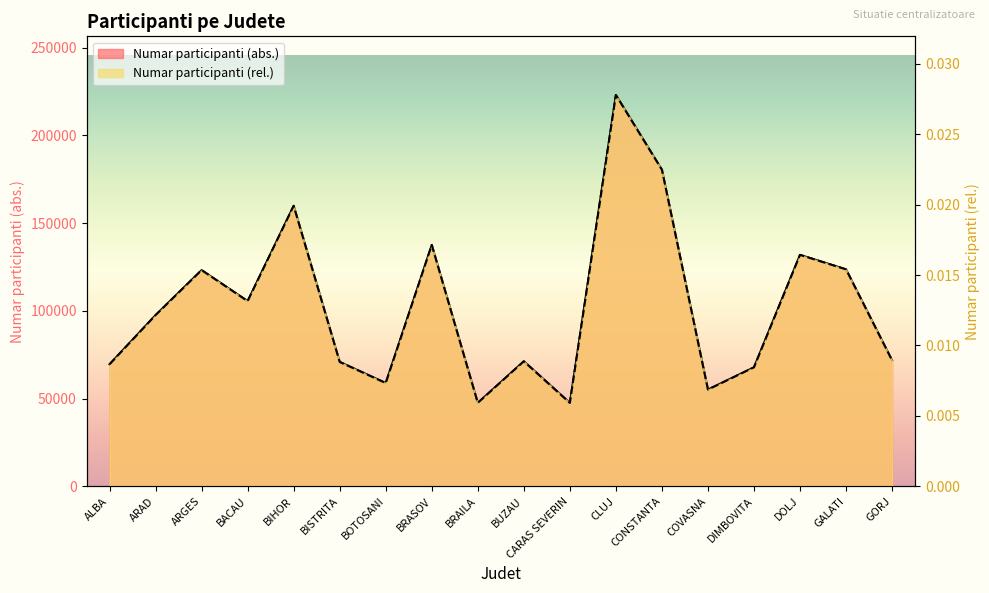

At how many categories does at least one series exceed 186811?

1